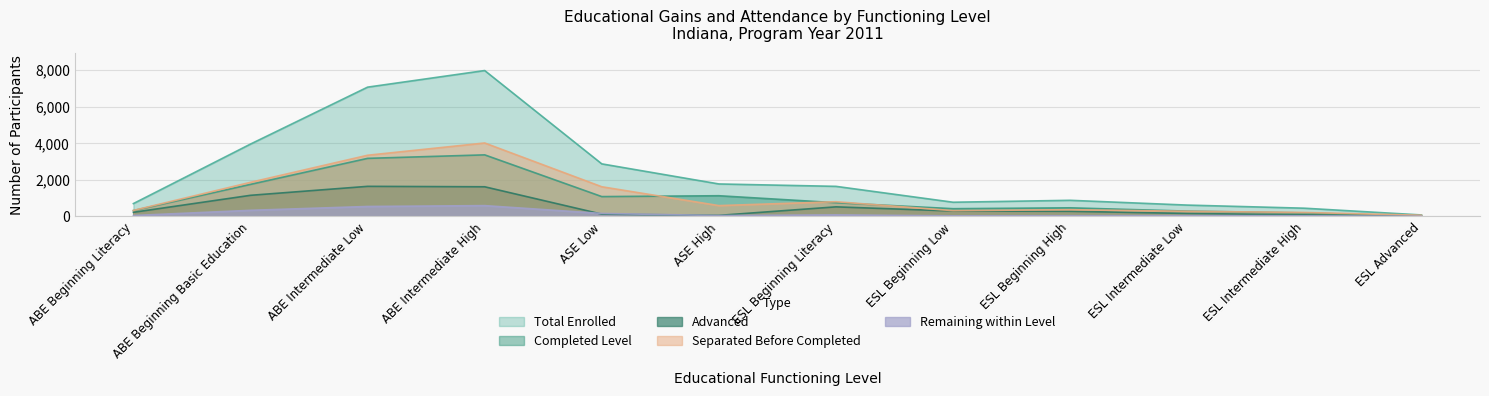

What is the lowest value of the Remaining within Level series?

12